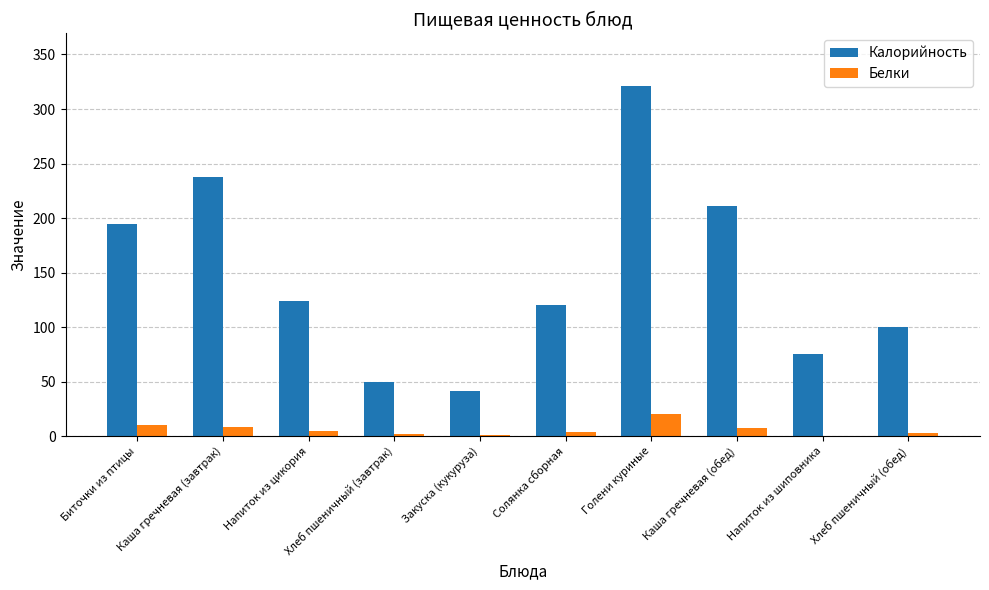

Read the Калорийность value at Голени куриные.

321.3